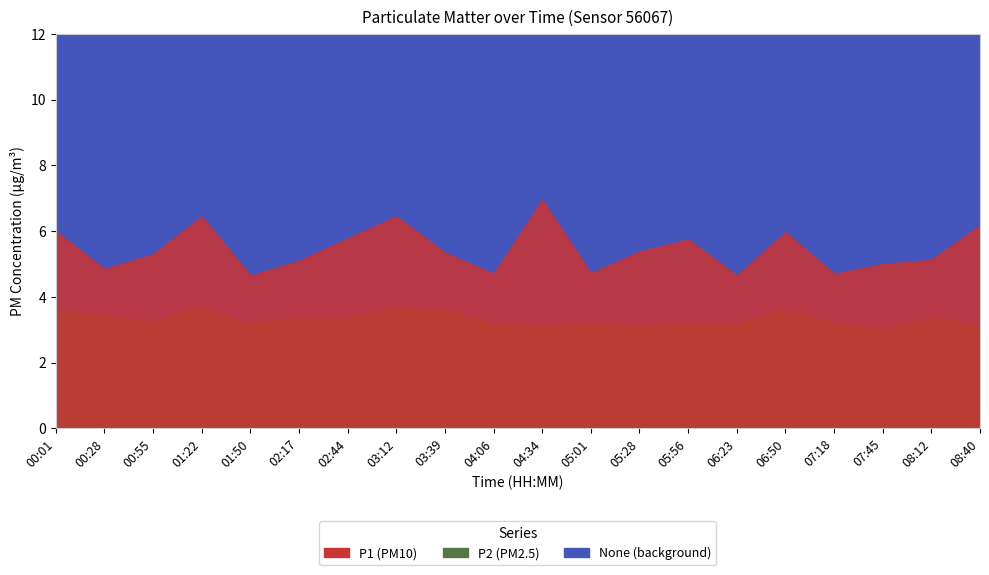

What is the label of the 7th point from the right?

05:56